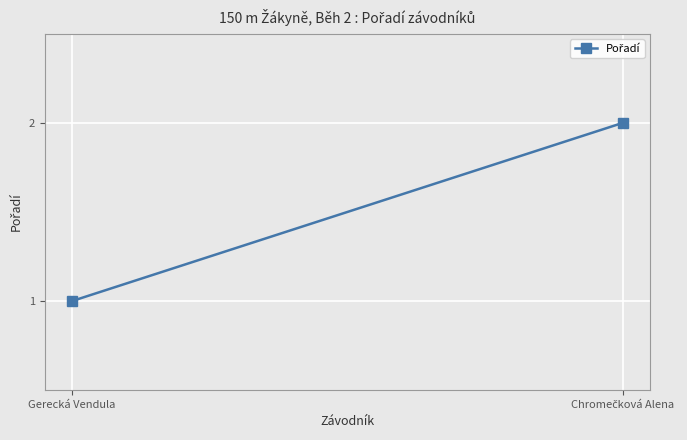

The chart shows a value of 1 at Chromečková Alena. True or false?

False